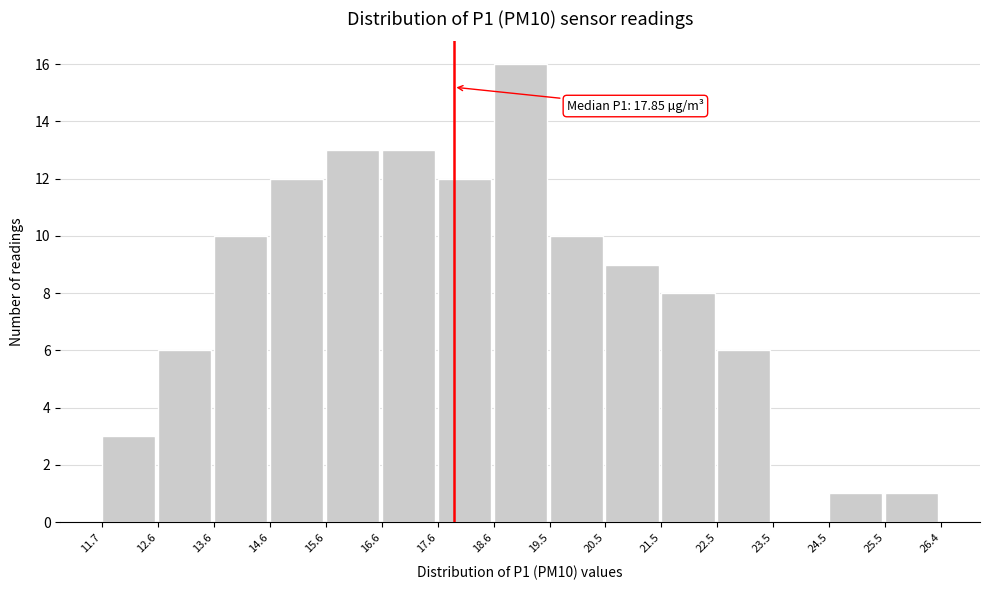

Which range on the x-axis has the tallest bar?

18.6 to 19.5